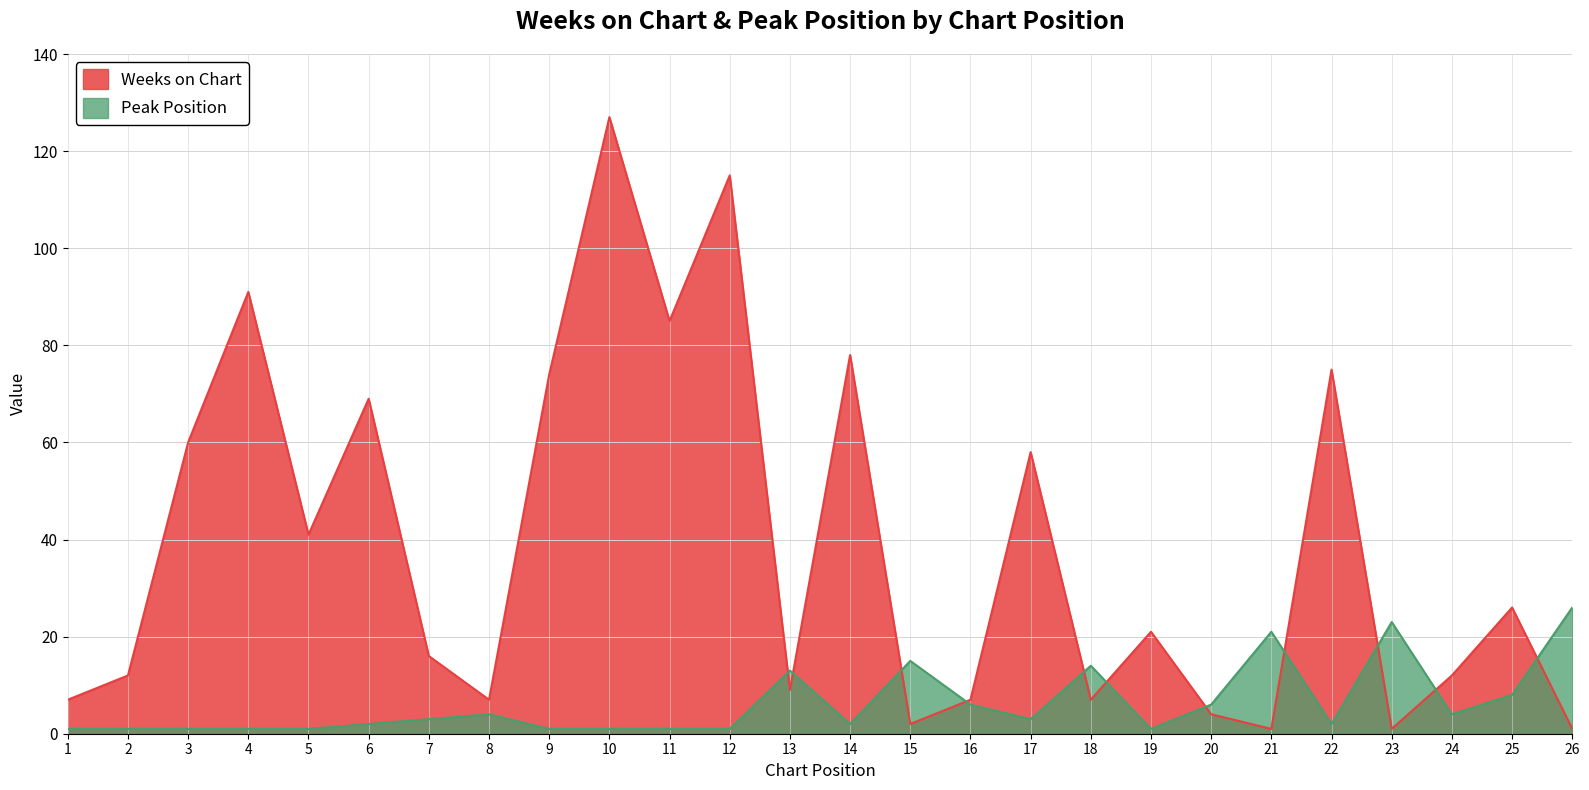

How many data points in Peak Position are less than 3?

13